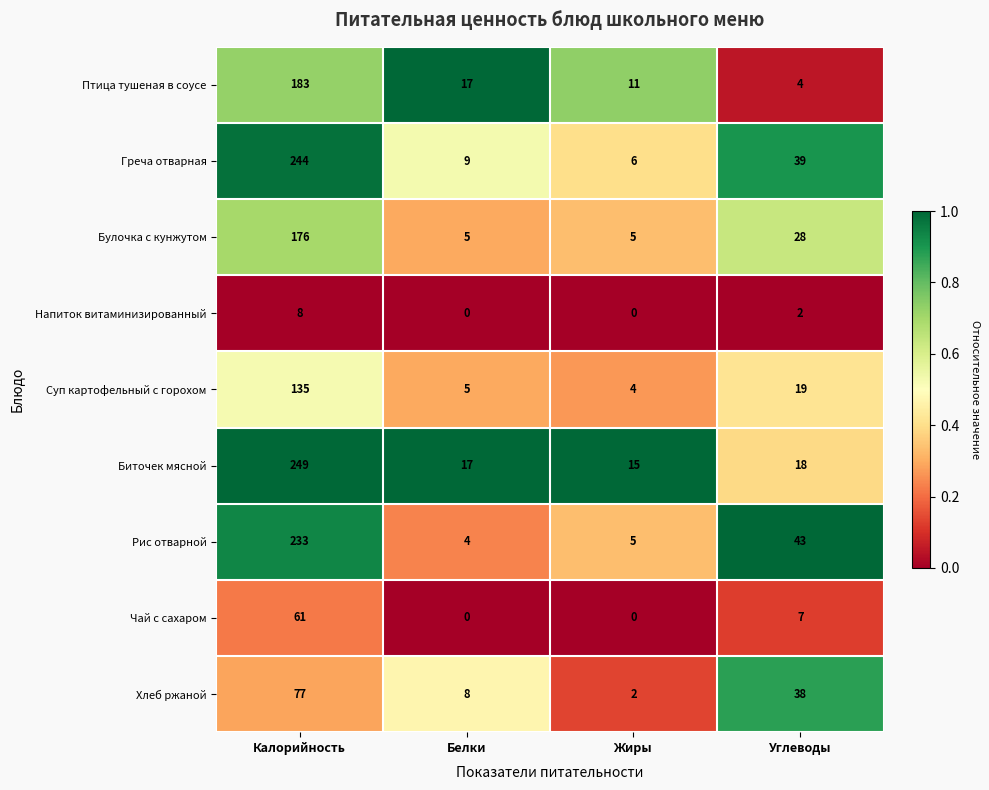

Count the number of categories in the chart.

4